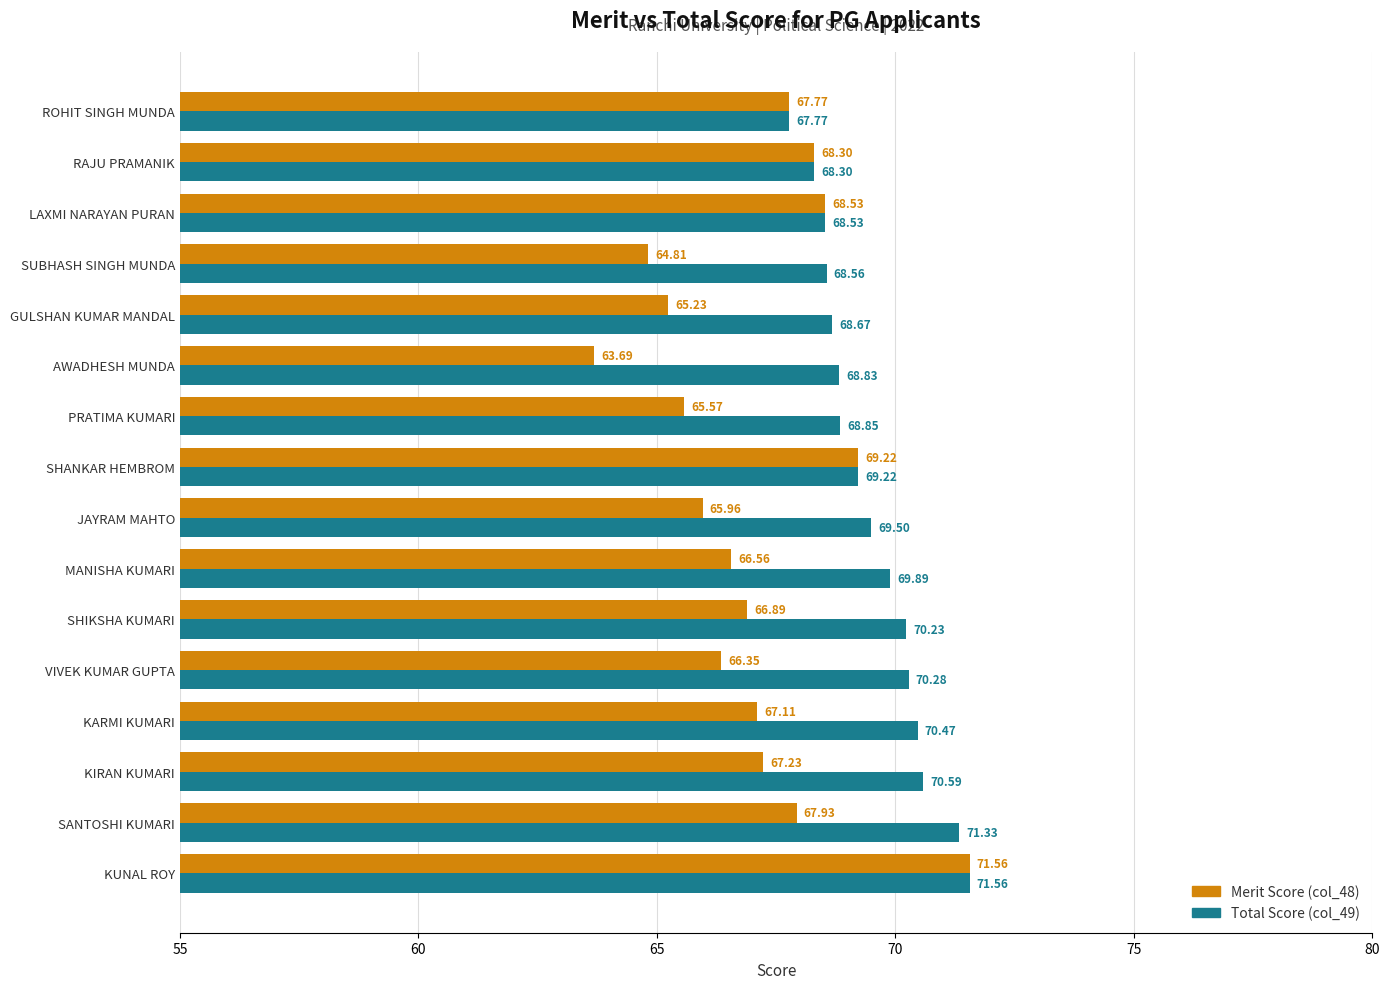

What is the sum of the Total Score (col_49) values at SHANKAR HEMBROM and MANISHA KUMARI?

139.1